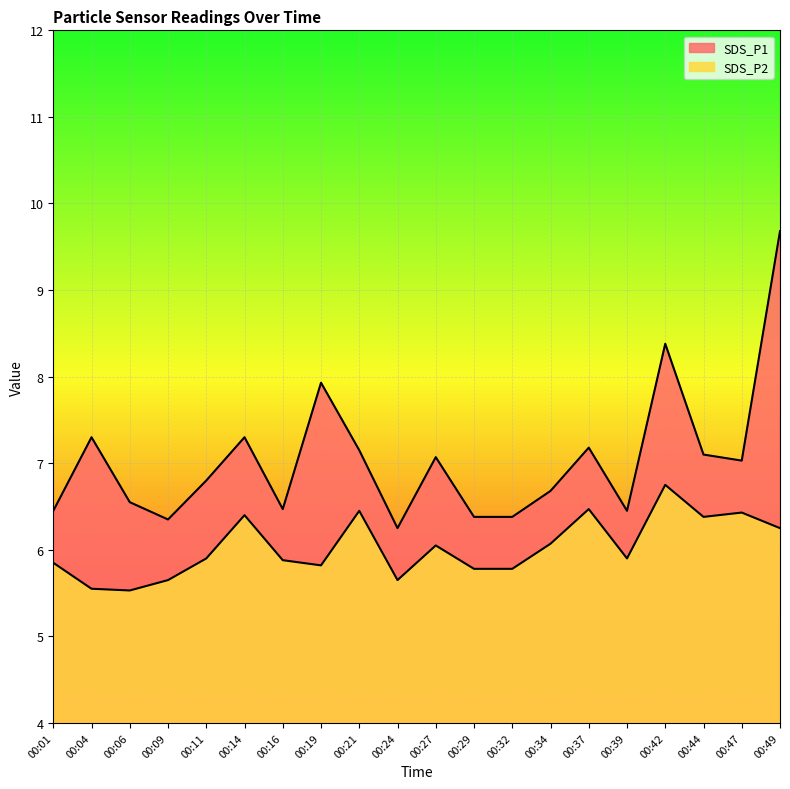

Reading left to right, extract all data points from this chart.

SDS_P1: 6.5	7.3	6.5	6.3	6.8	7.3	6.5	7.9	7.2	6.2	7.1	6.4	6.4	6.7	7.2	6.5	8.4	7.1	7.0	9.7
SDS_P2: 5.8	5.5	5.5	5.7	5.9	6.4	5.9	5.8	6.5	5.7	6.0	5.8	5.8	6.1	6.5	5.9	6.8	6.4	6.4	6.2